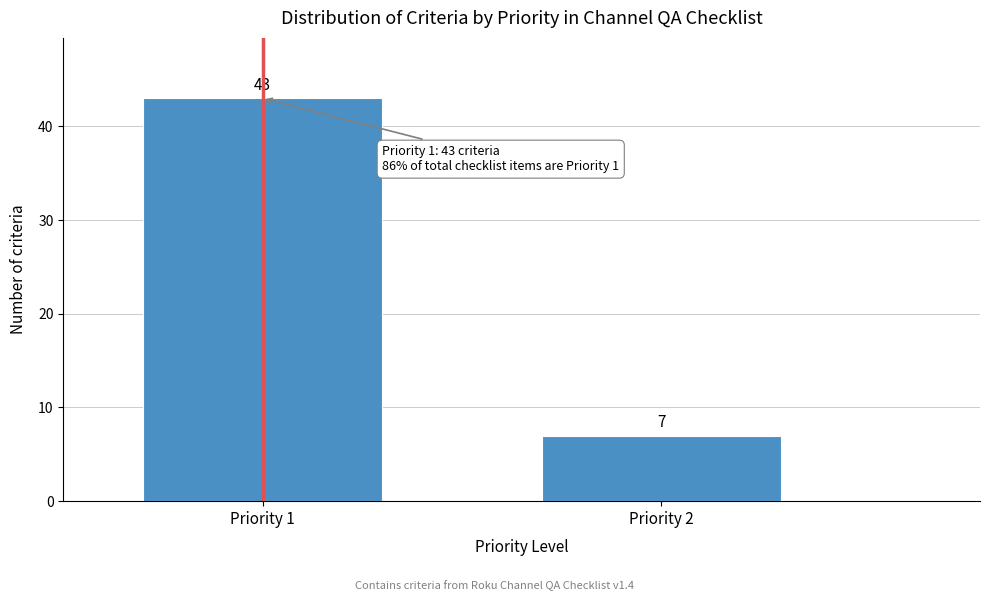

Reading left to right, what are all the values shown in this chart?

43	7